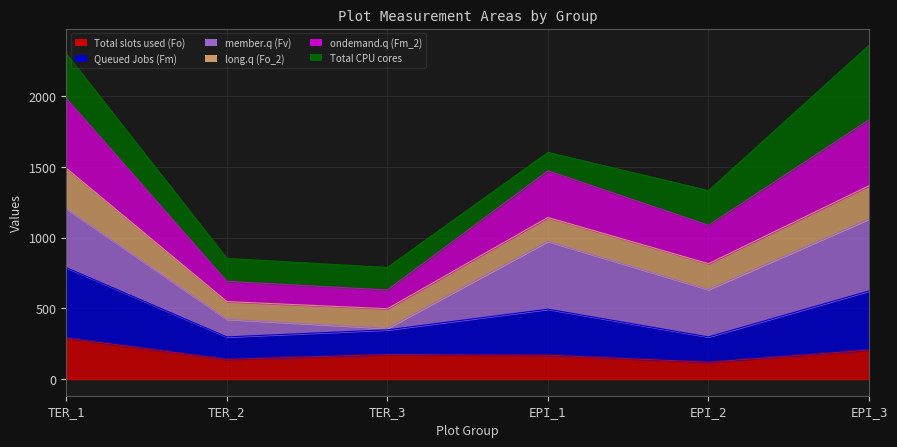

What is the value of the Total slots used (Fo) point at the 6th from the left?

205